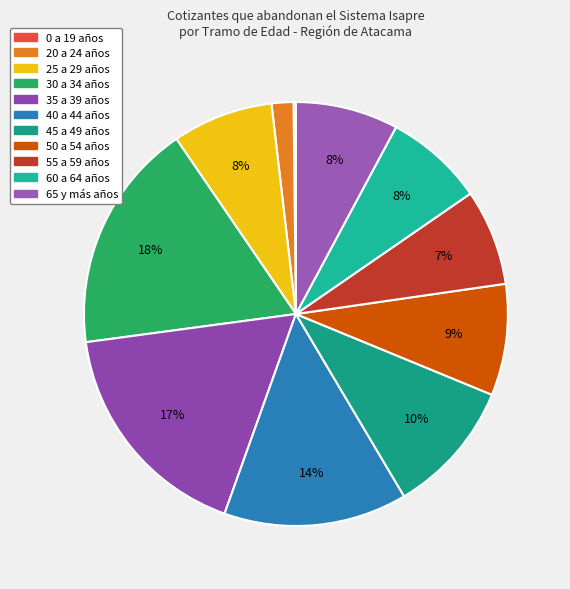

Rank the categories by value from lowest to highest.

0 a 19 años, 20 a 24 años, 55 a 59 años, 60 a 64 años, 25 a 29 años, 65 y más años, 50 a 54 años, 45 a 49 años, 40 a 44 años, 35 a 39 años, 30 a 34 años